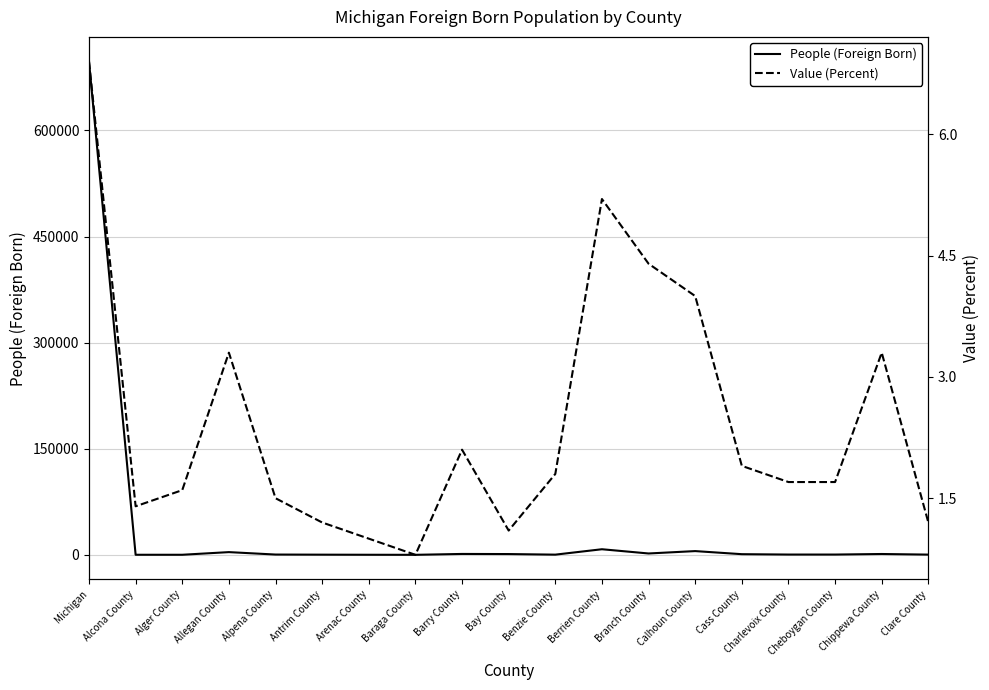

At which label does Value (Percent) first exceed 1?

Michigan